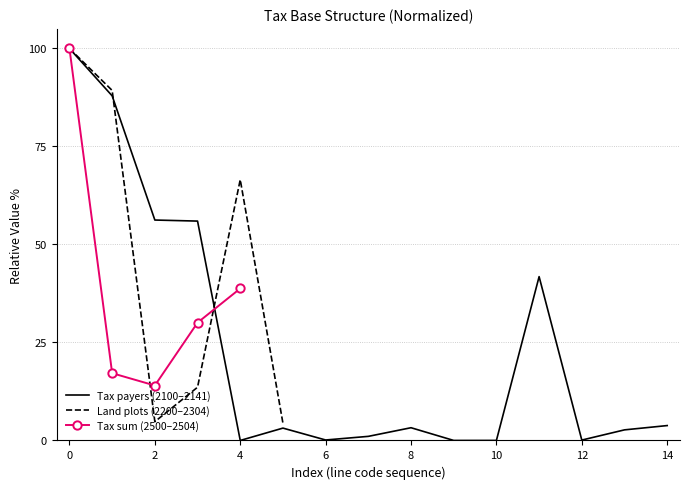

Is it true that Tax payers (2100–2141) equals 3.2 at 8?

True